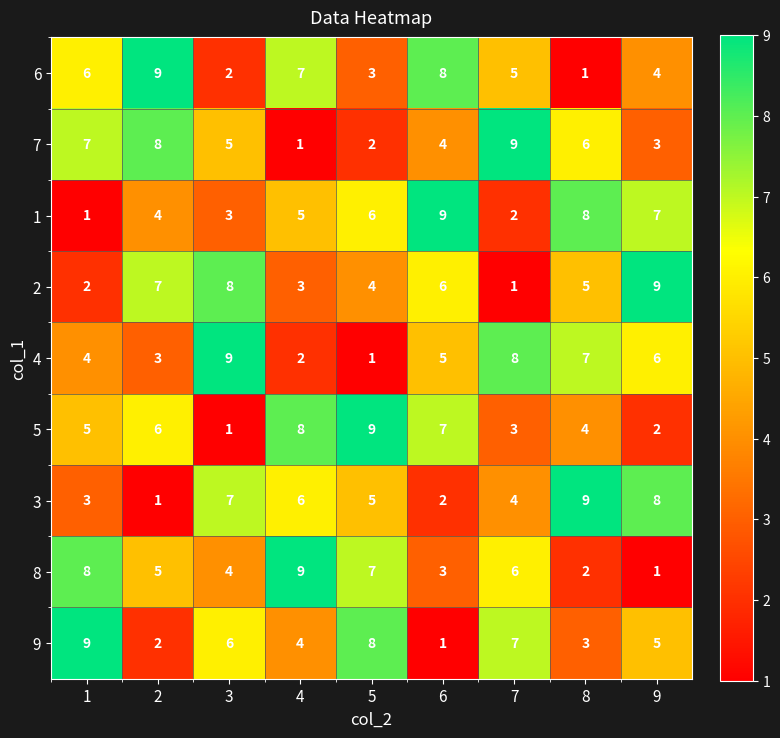

How many distinct data groups are displayed?

9